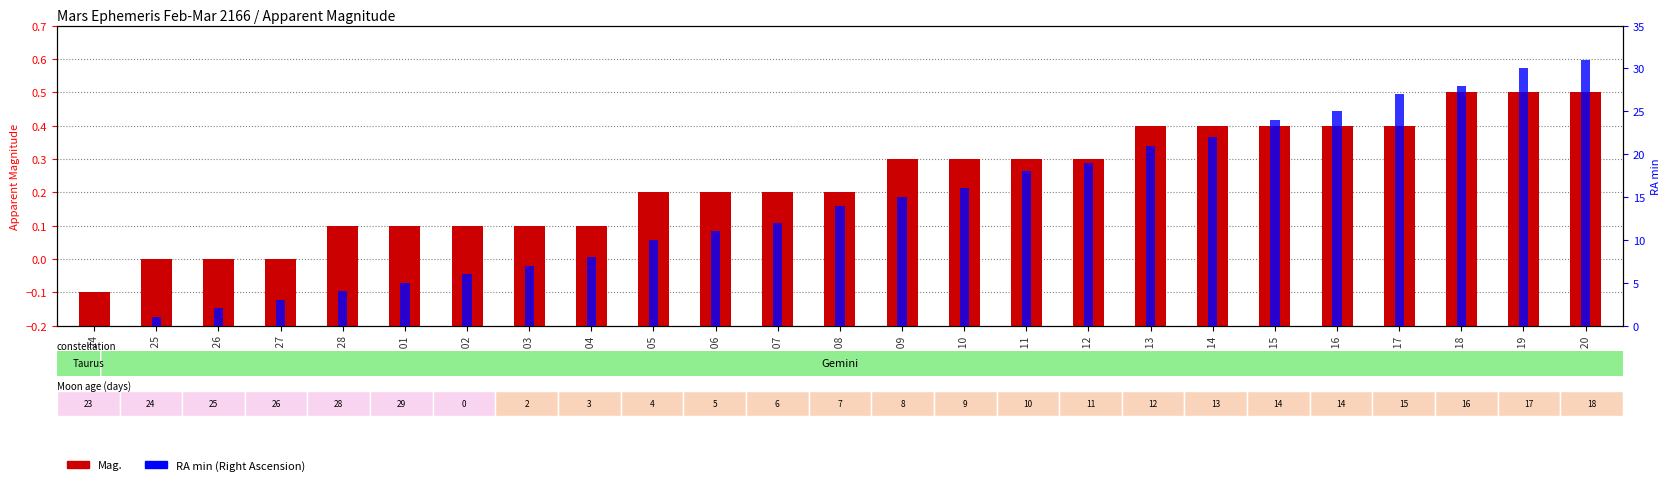

Between Mar 14 and Mar 08, which is larger?

Mar 14